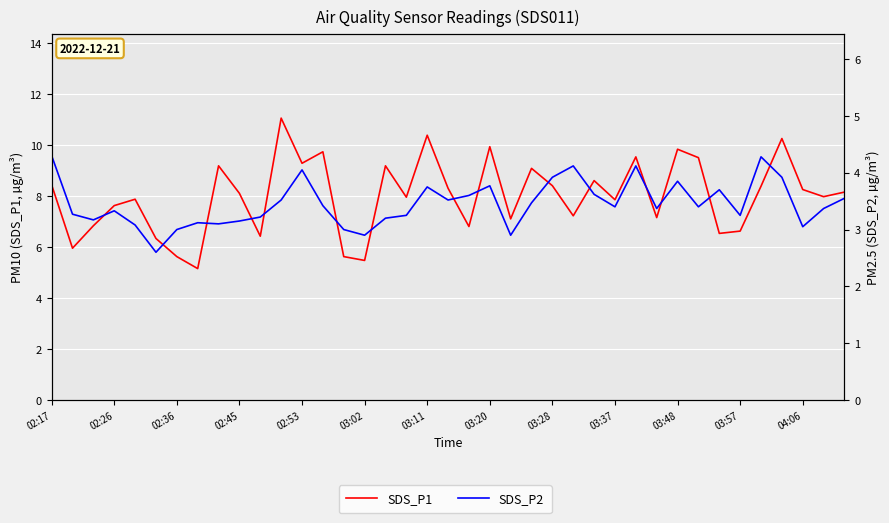

At how many categories does at least one series exceed 6?

34